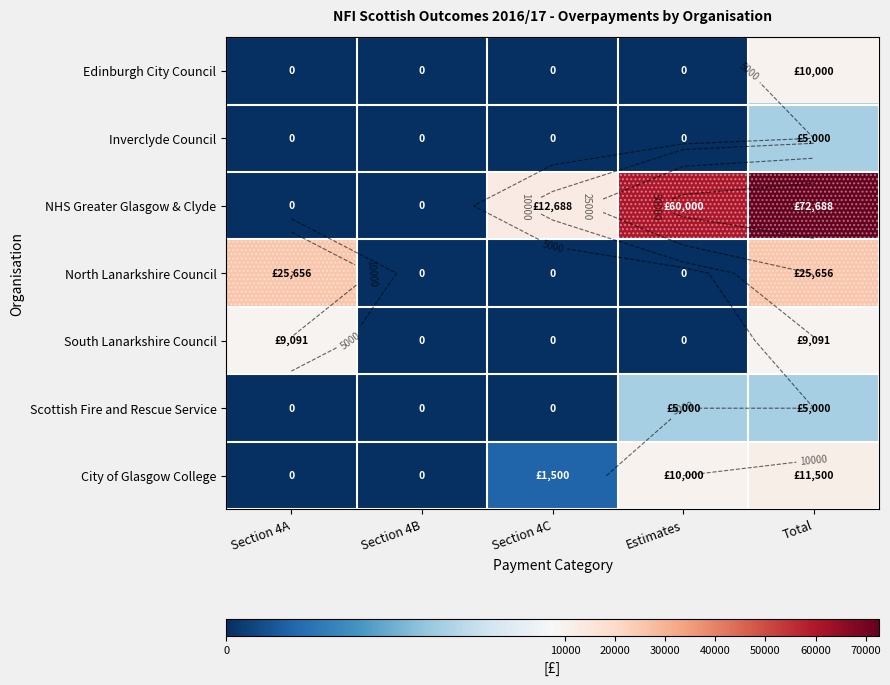

Is it true that North Lanarkshire Council equals -12126 at Section 4C?

False